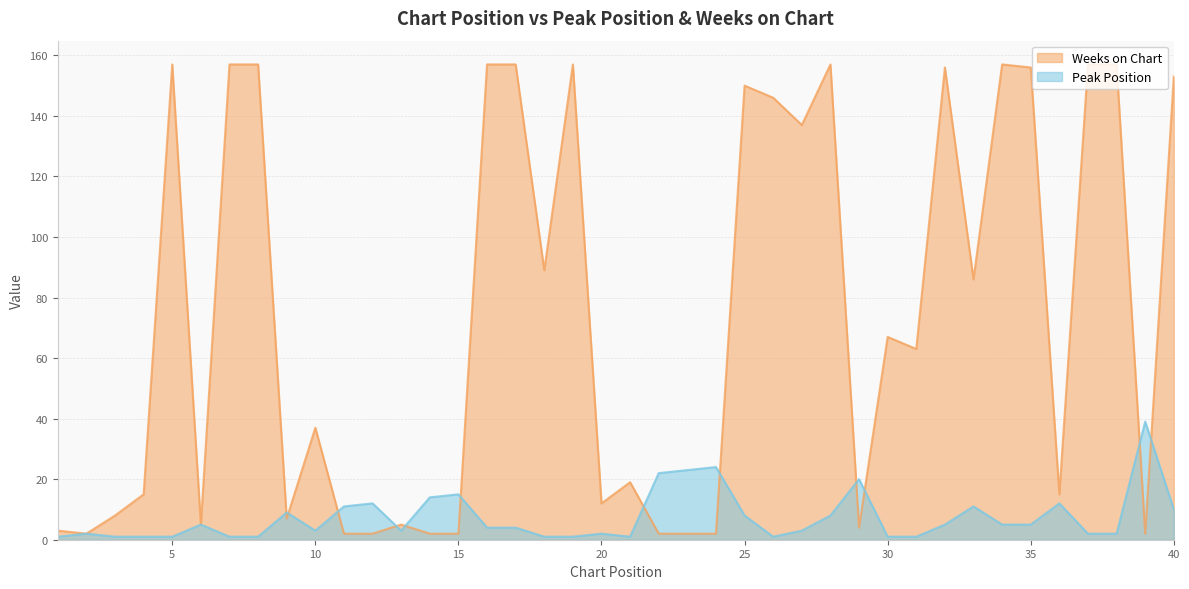

How many intersections are there between Weeks on Chart and Peak Position?

12